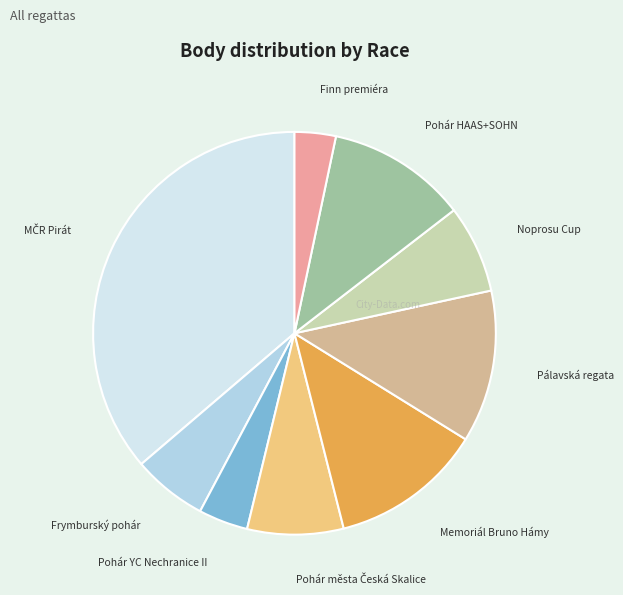

Which slice is the smallest?

Finn premiéra